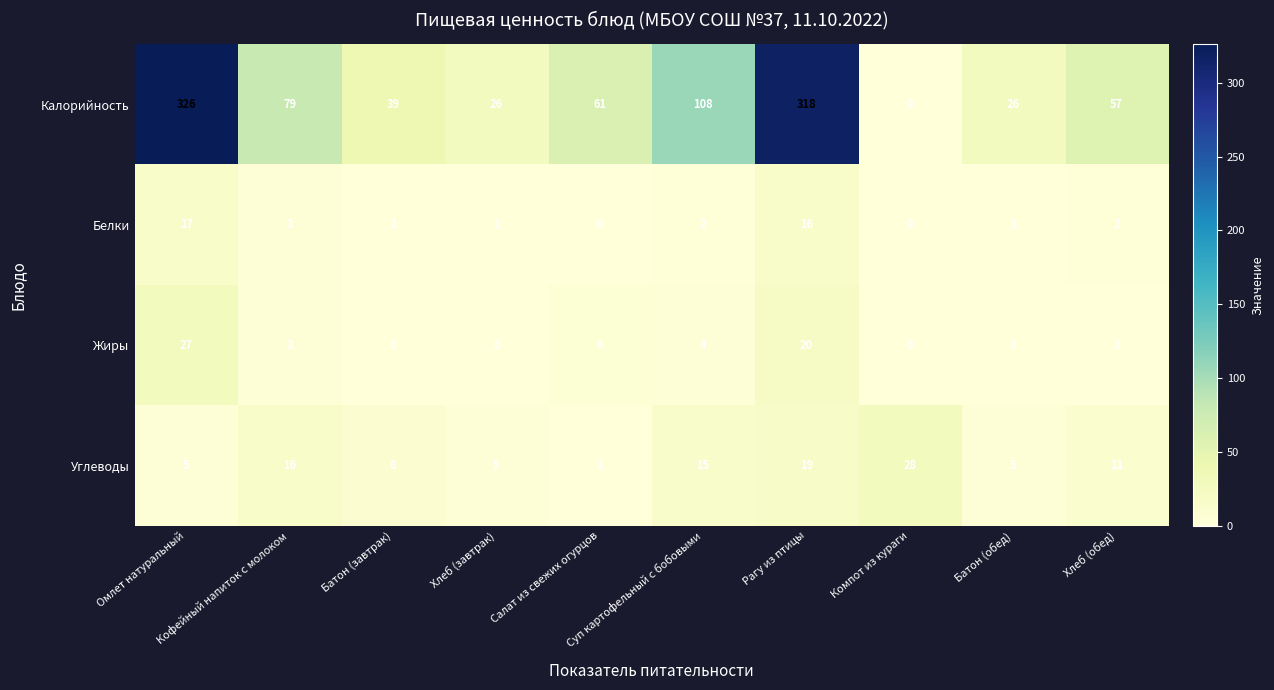

Rank the series by their maximum value, from highest to lowest.

Калорийность, Углеводы, Жиры, Белки